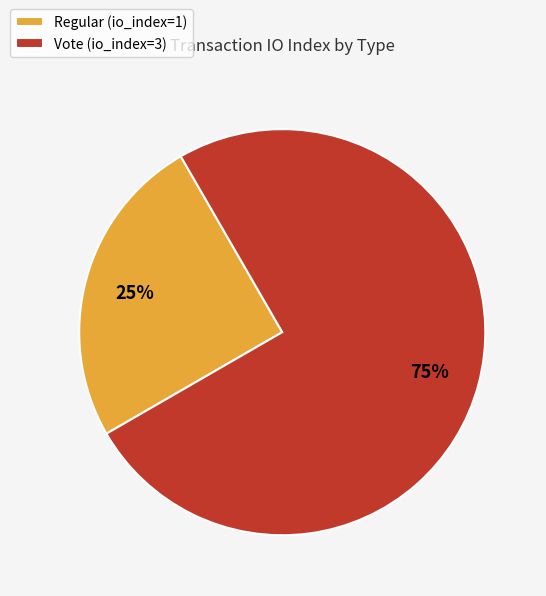

Does any single category account for the majority?

Yes